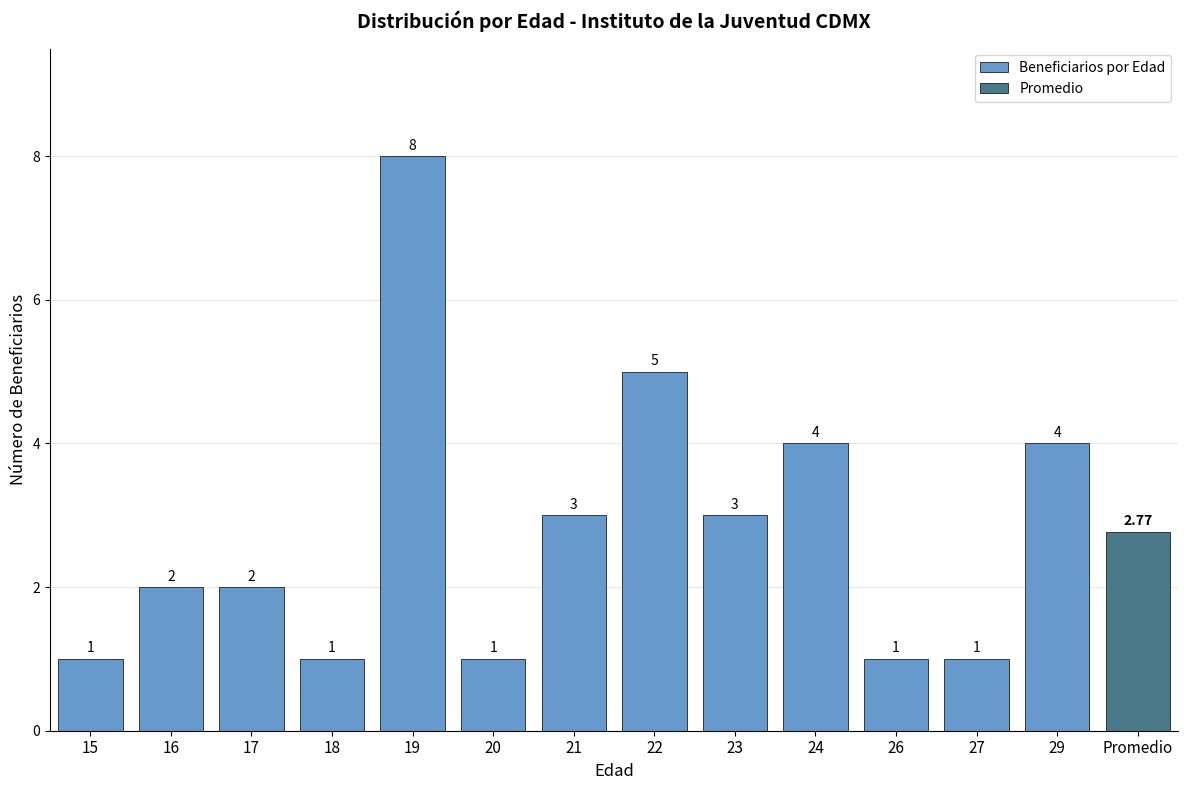

Reading left to right, extract all data points from this chart.

15=1	16=2	17=2	18=1	19=8	20=1	21=3	22=5	23=3	24=4	26=1	27=1	29=4